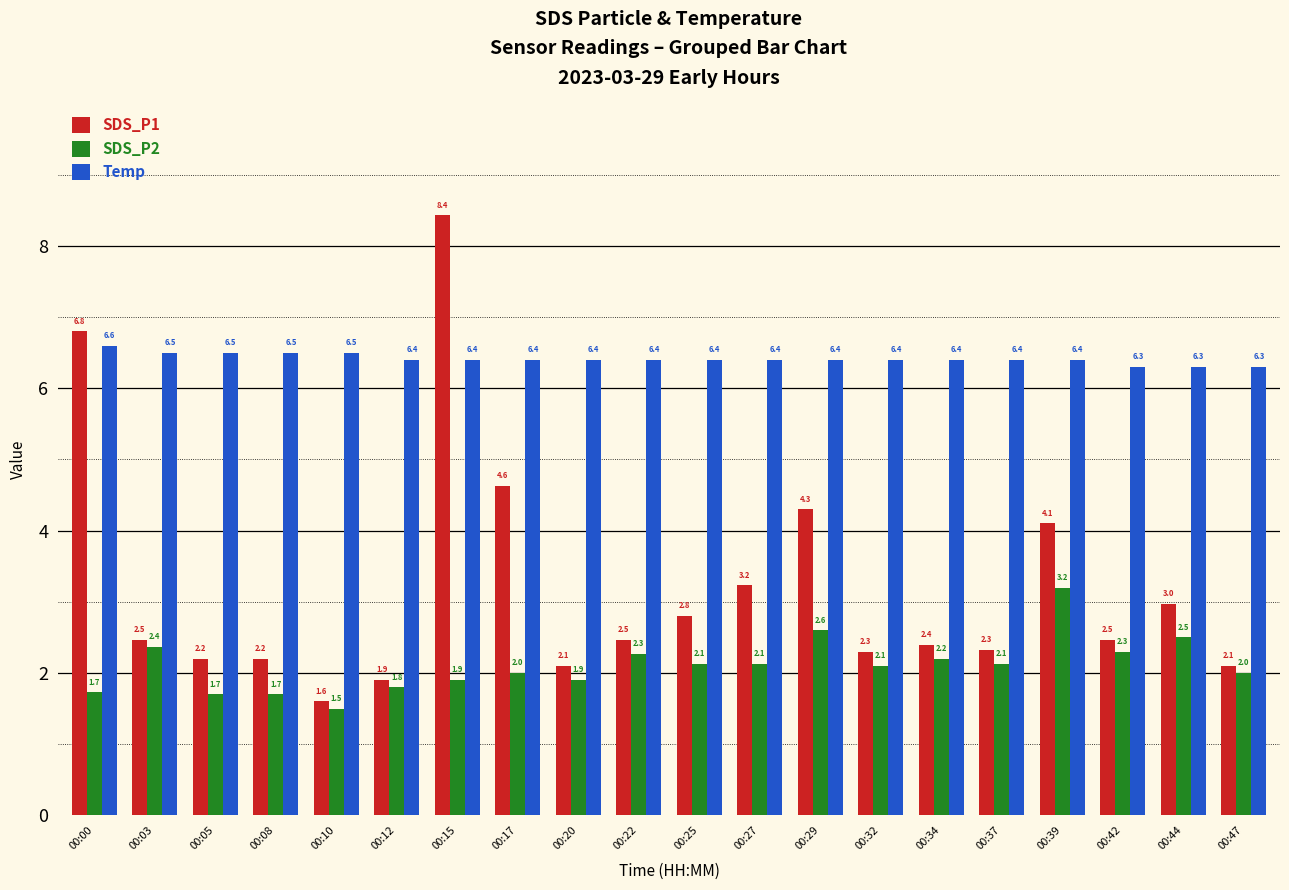

At which label does SDS_P1 reach its minimum?

00:10